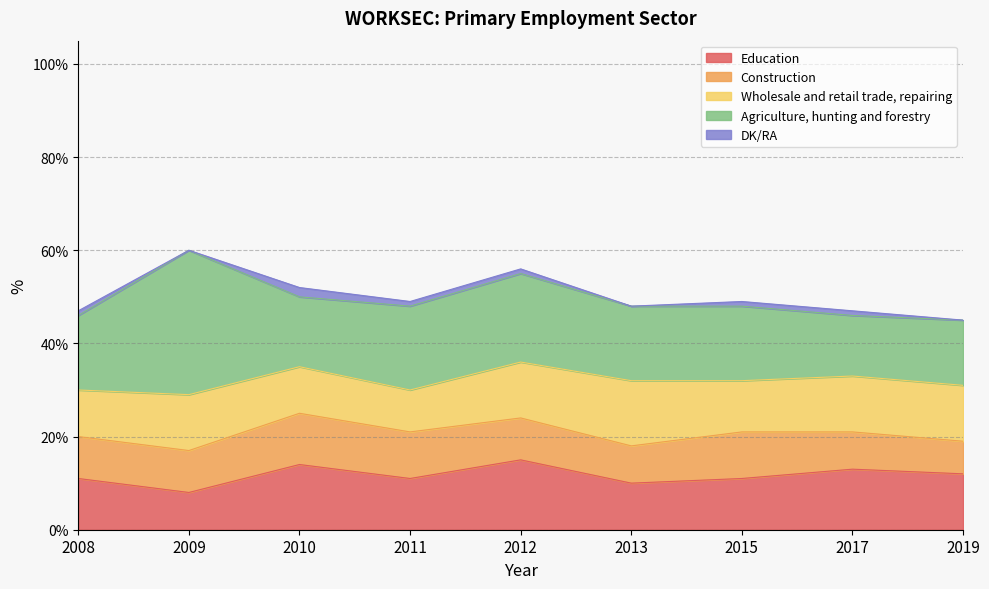

What is the value of the Wholesale and retail trade, repairing point at the 7th from the left?

11